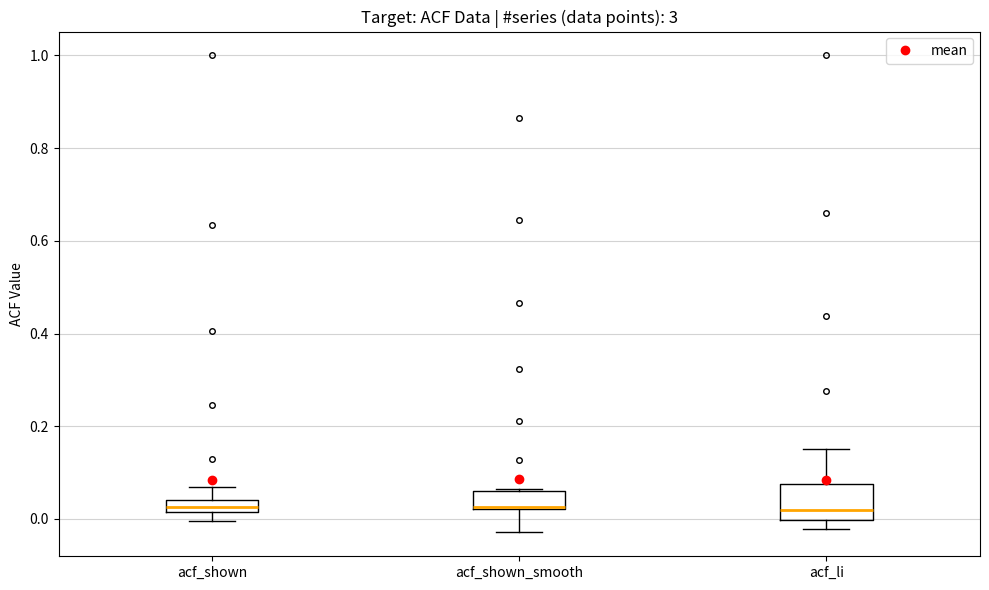

Which box is the tallest, from its lower edge to its upper edge?

acf_li